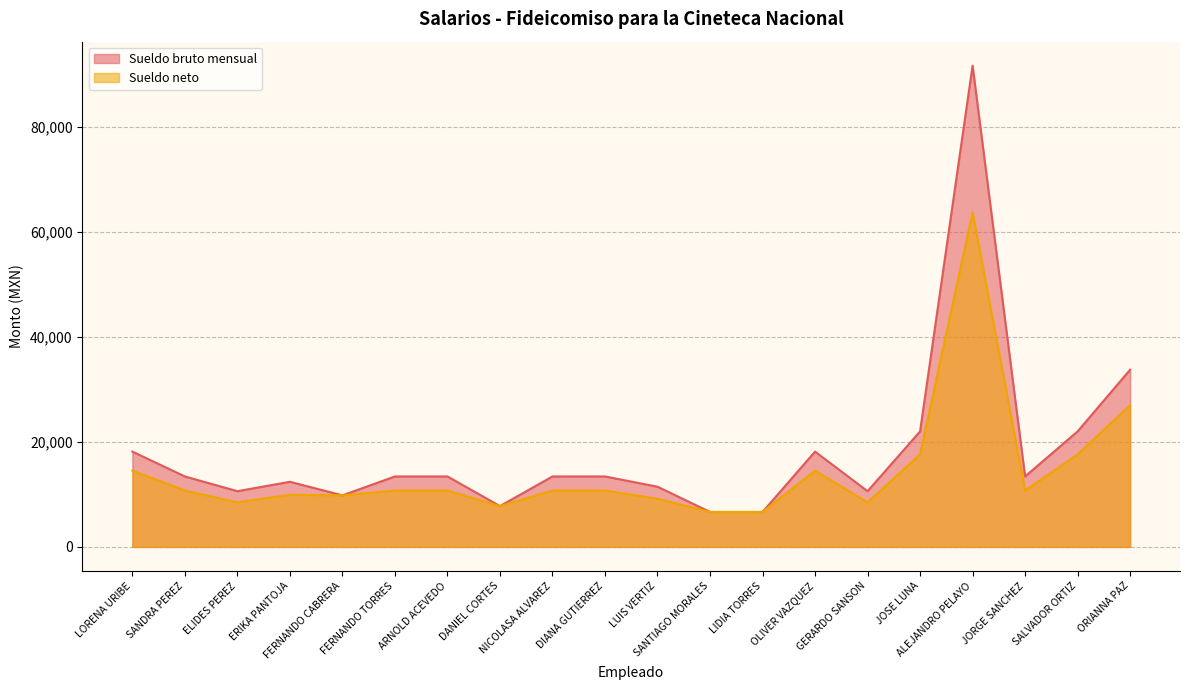

Which label corresponds to the smallest value in the chart?

SANTIAGO MORALES